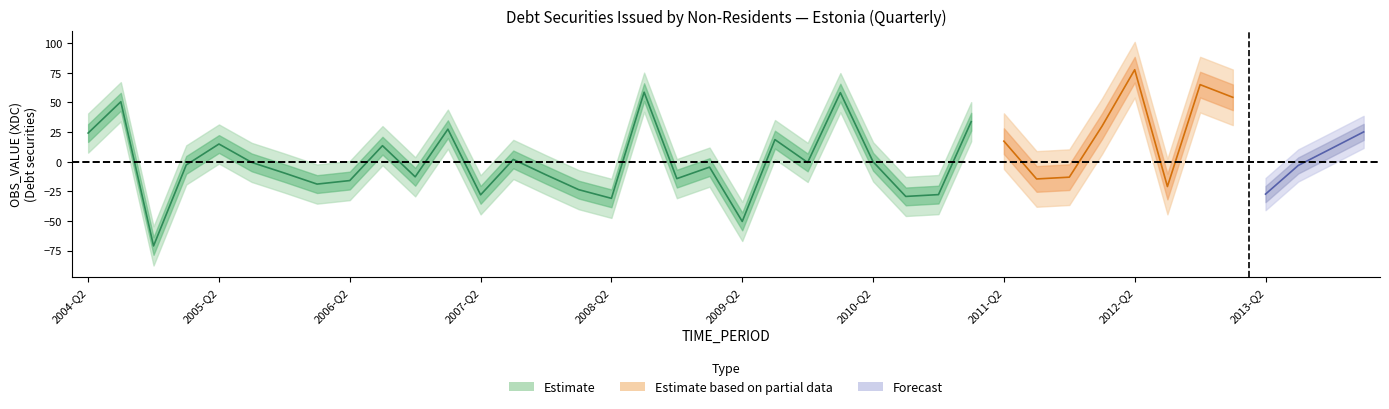

At which label does the data first exceed 0?

2004-Q2